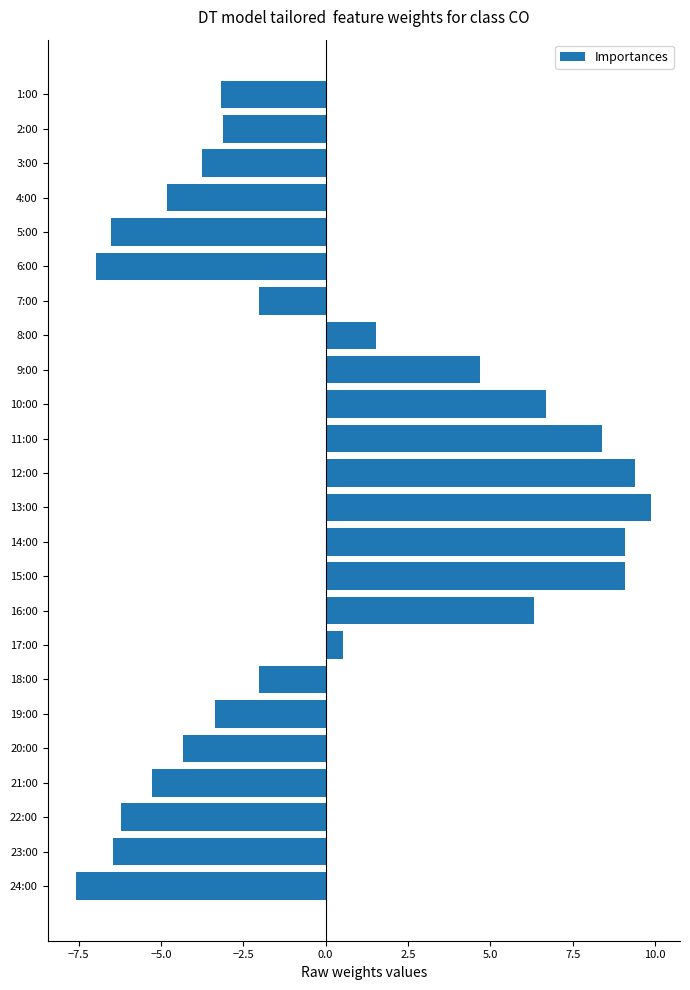

Count the number of categories in the chart.

24